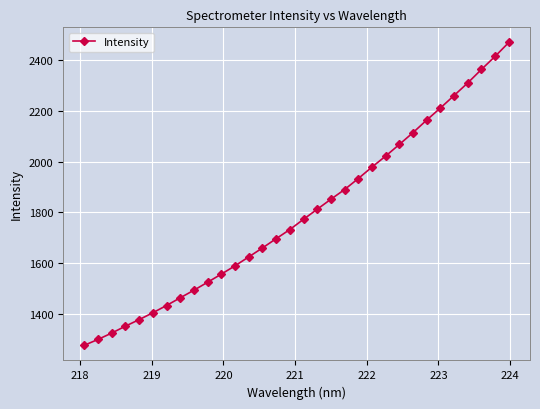

What is the difference between the maximum and minimum values?

1196.3